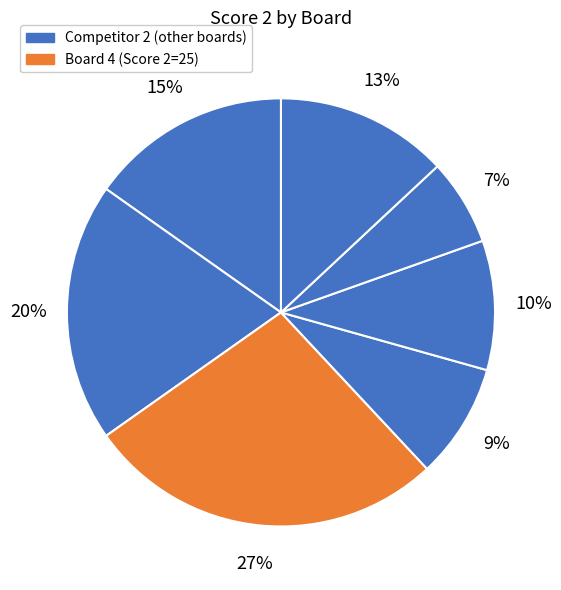

Does any single category account for the majority?

No